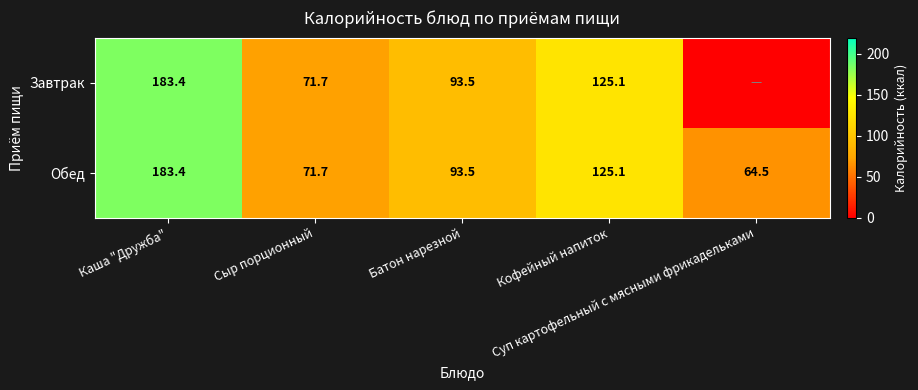

Which label corresponds to the smallest value in the chart?

Суп картофельный с мясными фрикадельками